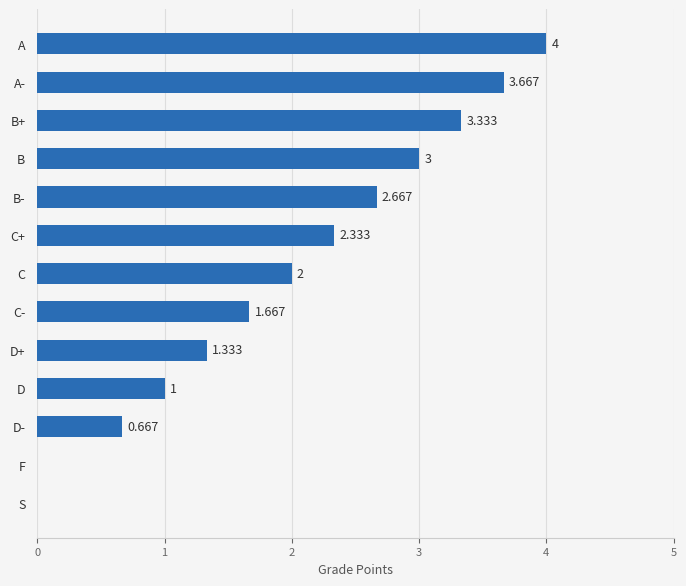

Between D+ and D, which is larger?

D+